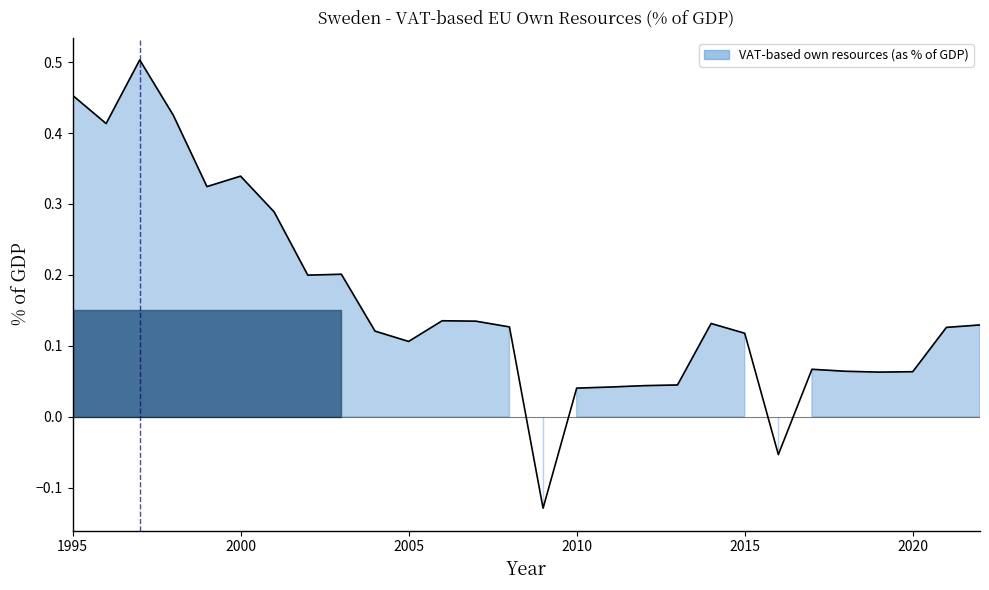

What is the change in value from 2004 to 2011?

-0.1